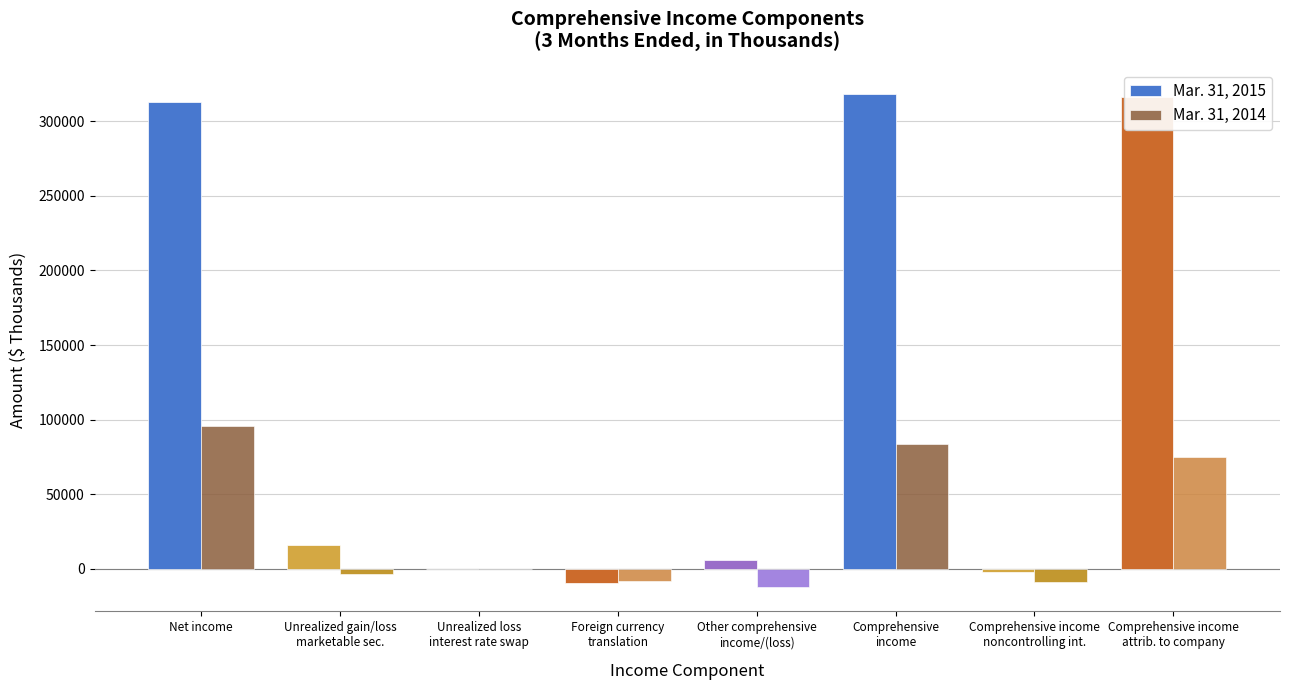

The Mar. 31, 2014 series shows 83794 at Comprehensive
income. True or false?

True